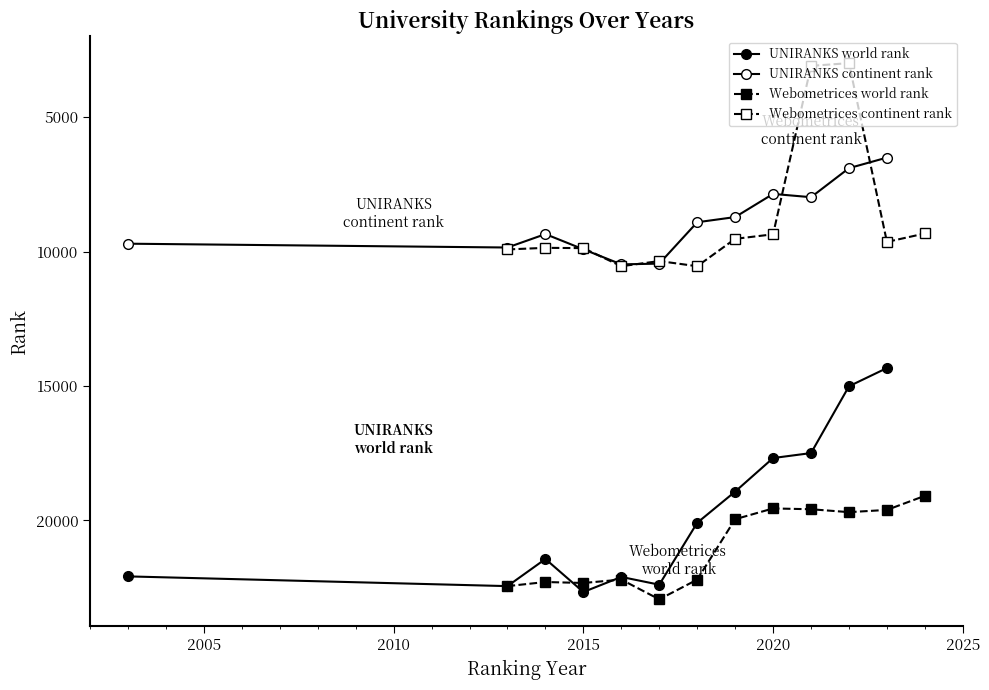

How many lines are shown in the chart?

4